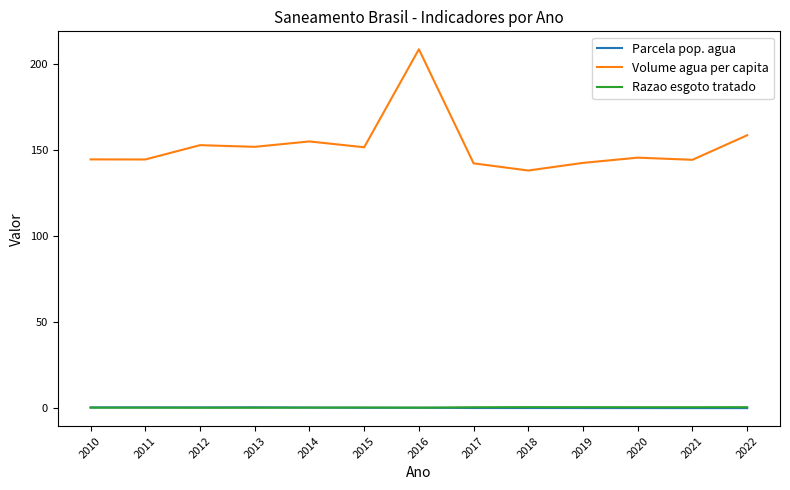

Is it true that Volume agua per capita equals 142.5 at 2019?

True